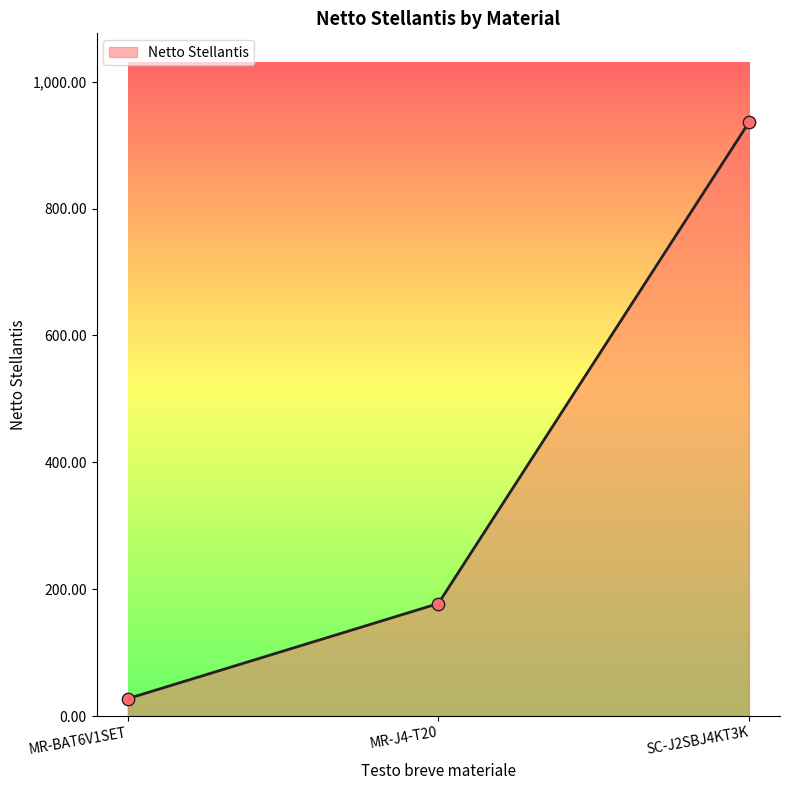

What is the ratio of the value at MR-J4-T20 to the value at MR-BAT6V1SET?

6.5